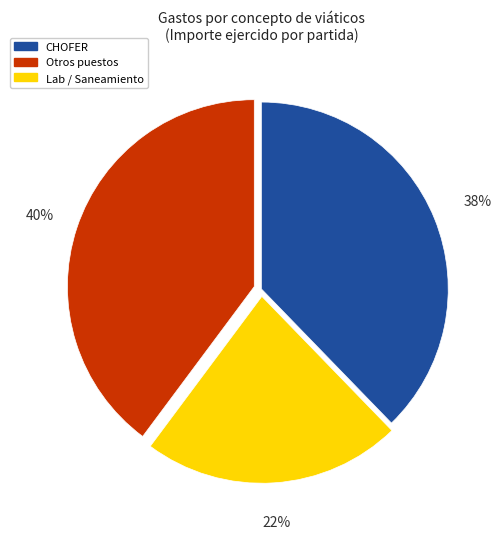

Does any single category account for the majority?

No